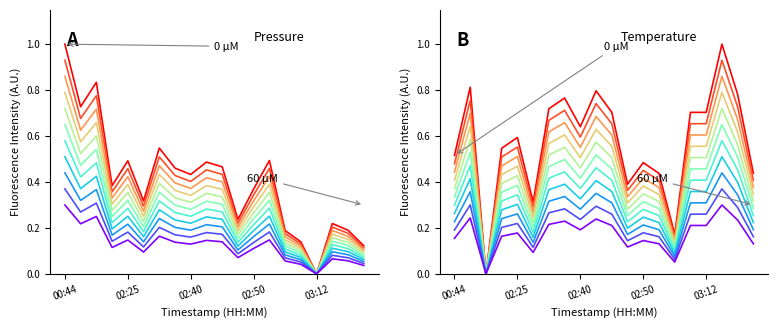

How many times do pressure and temperature cross each other?

5